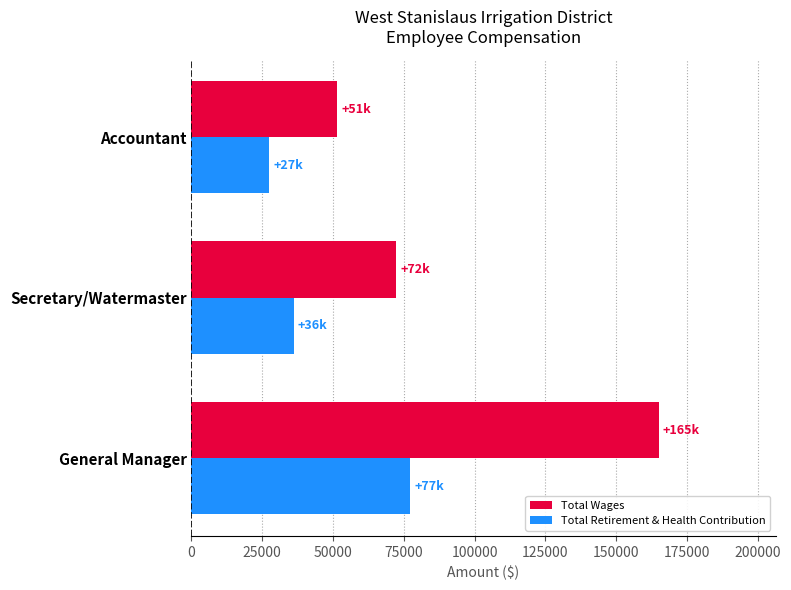

List the series in order of their peak value, highest first.

Total Wages, Total Retirement & Health Contribution